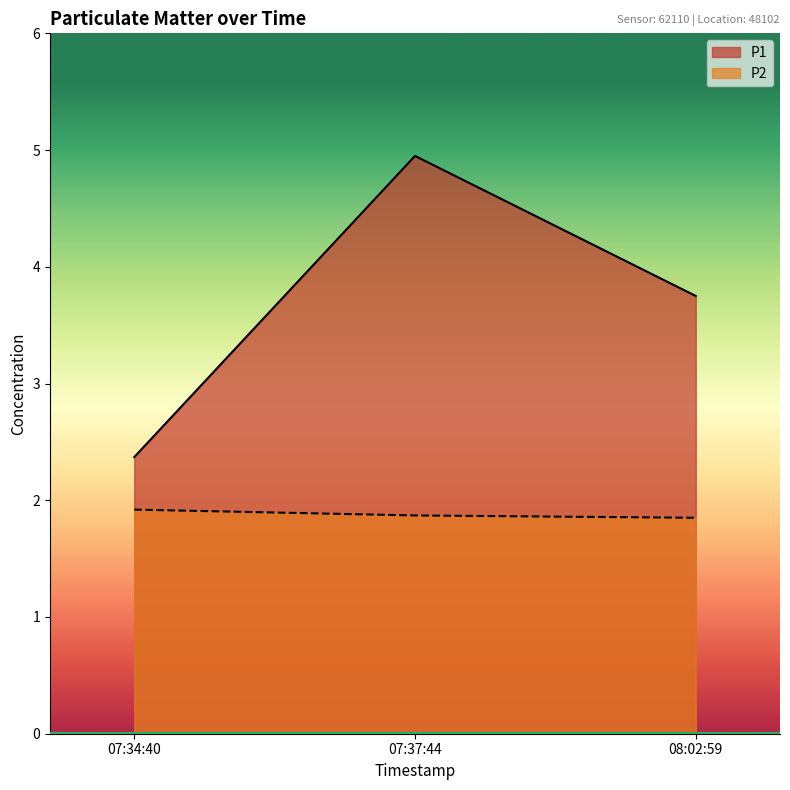

Is the value of P2 at 07:37:44 greater than the value of P1 at 08:02:59?

No